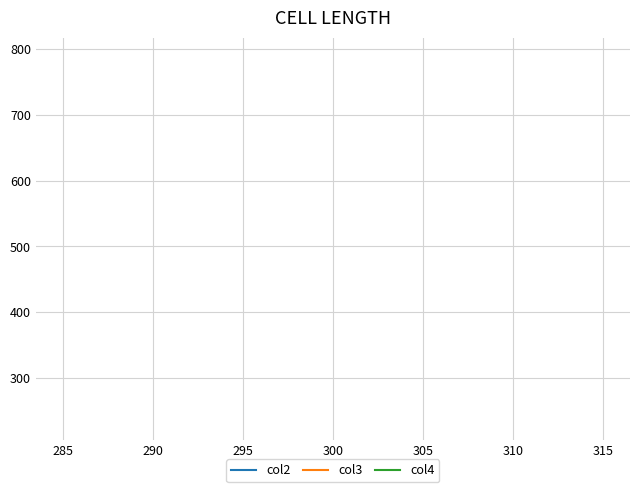

How many lines are shown in the chart?

3